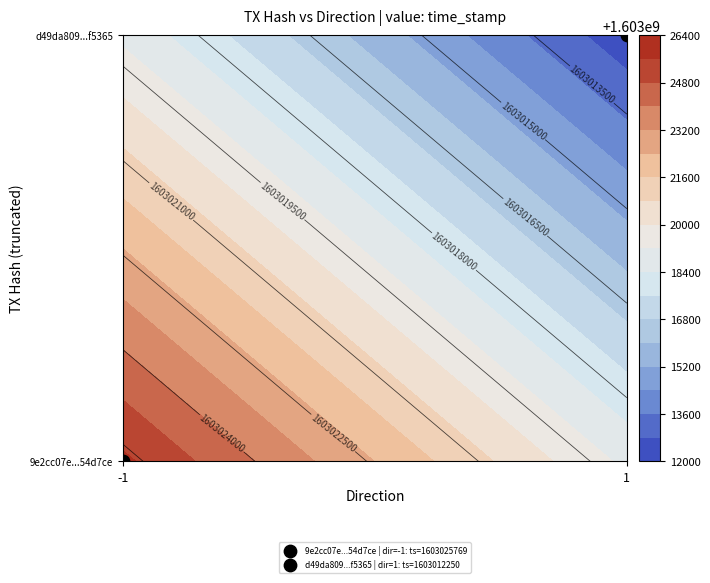

Which series changed the most between direction and time_stamp?

9e2cc07e909474d0217ba103d5946a87254d7ce